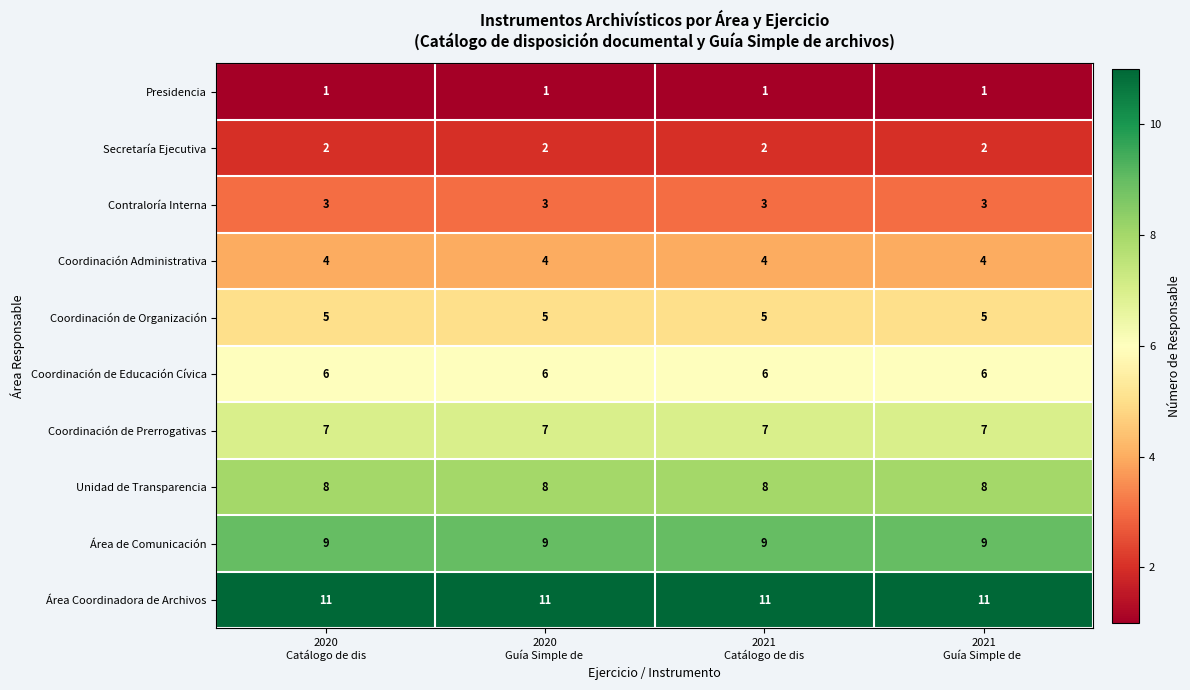

Rank the series by their maximum value, from lowest to highest.

Presidencia, Secretaría Ejecutiva, Contraloría Interna, Coordinación Administrativa, Coordinación de Organización, Coordinación de Educación Cívica, Coordinación de Prerrogativas, Unidad de Transparencia, Área de Comunicación, Área Coordinadora de Archivos